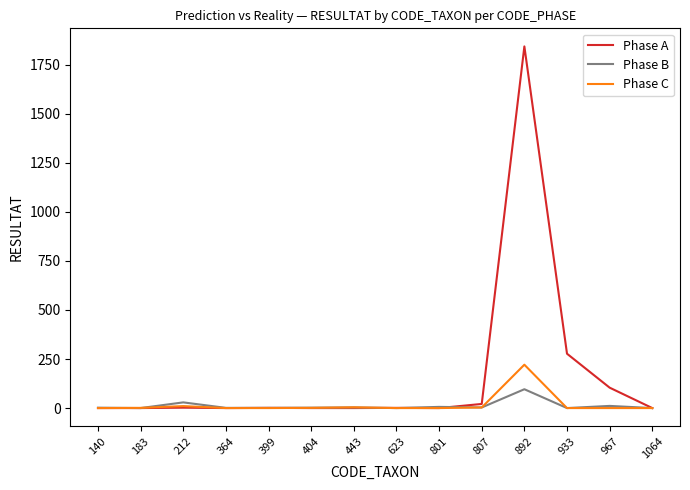

List the series in order of their peak value, lowest first.

Phase B, Phase C, Phase A